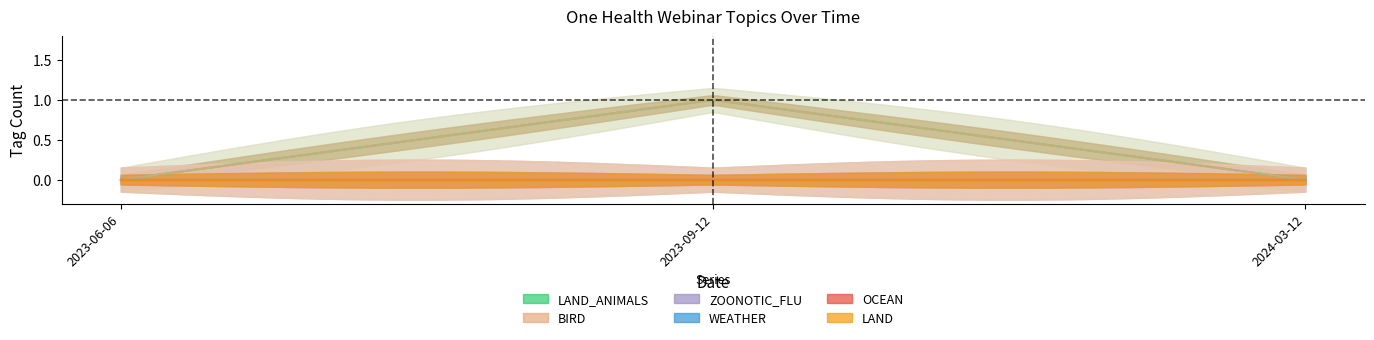

Reading left to right, extract all data points from this chart.

LAND_ANIMALS: 0	1	0
BIRD: 0	1	0
ZOONOTIC_FLU: 0	0	0
WEATHER: 0	0	0
OCEAN: 0	0	0
LAND: 0	0	0